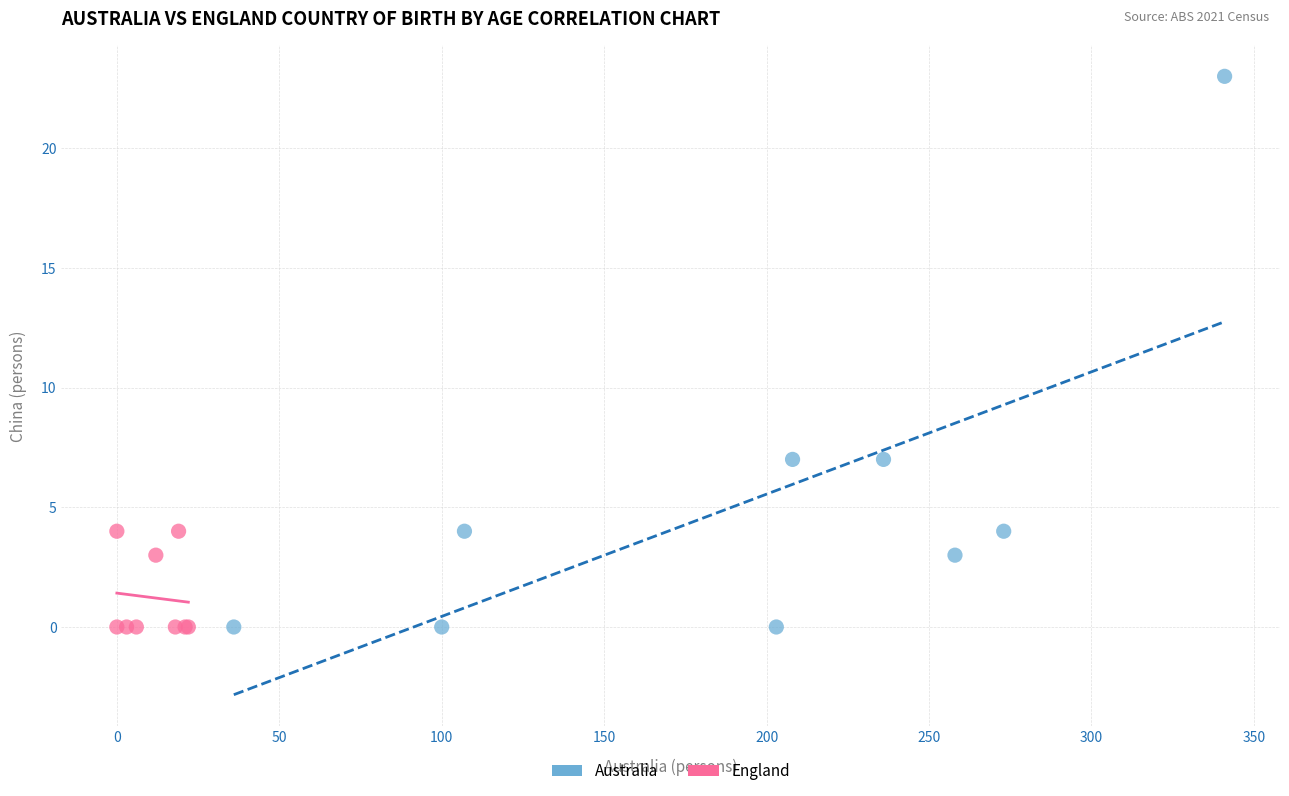

Which series contains the highest Y value?

Australia